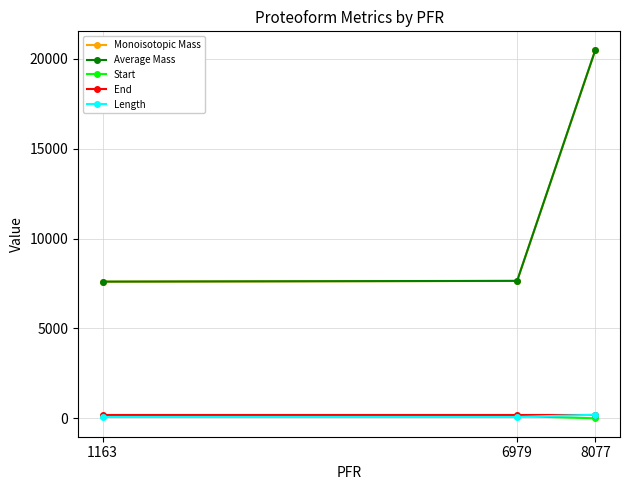

What is the value of the Length point at the 2nd from the left?

75.0